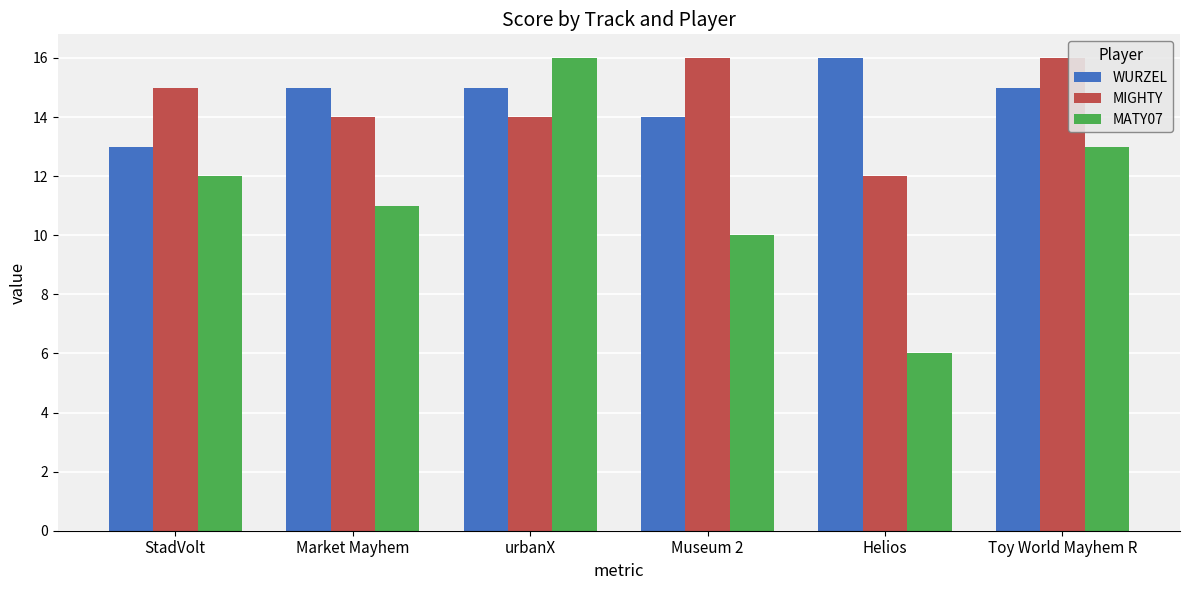

Count the number of categories in the chart.

6